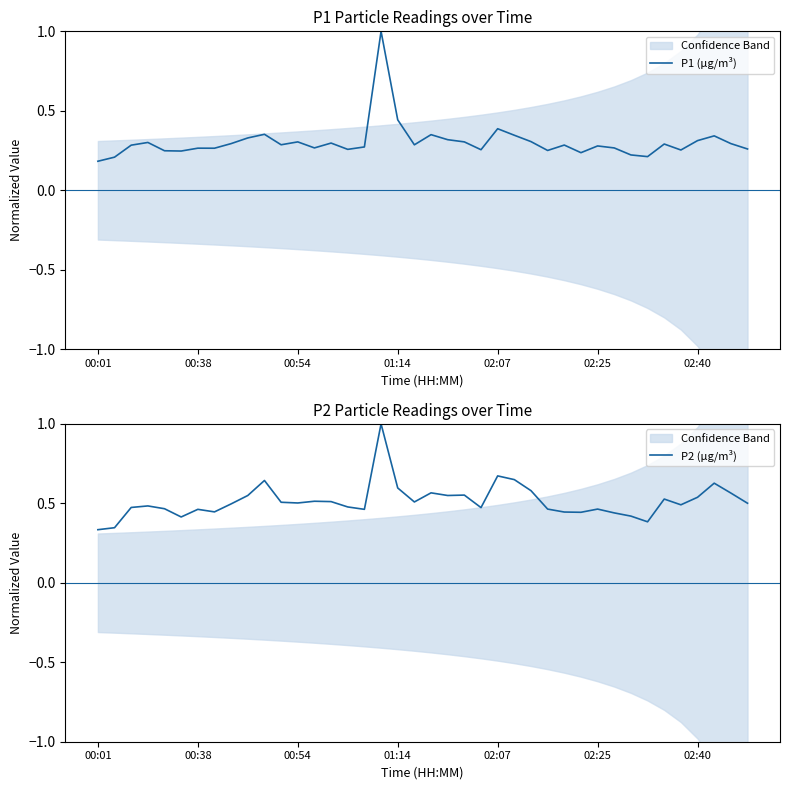

True or false: P2 (µg/m³) and P1 (µg/m³) intersect in this chart.

False